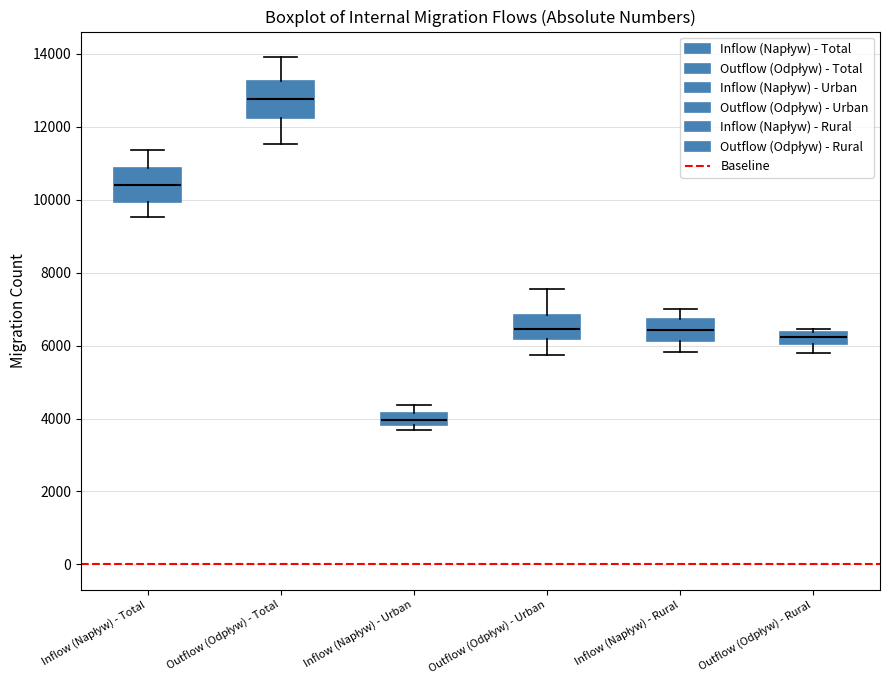

Which box has the highest median line?

Outflow (Odpływ) - Total